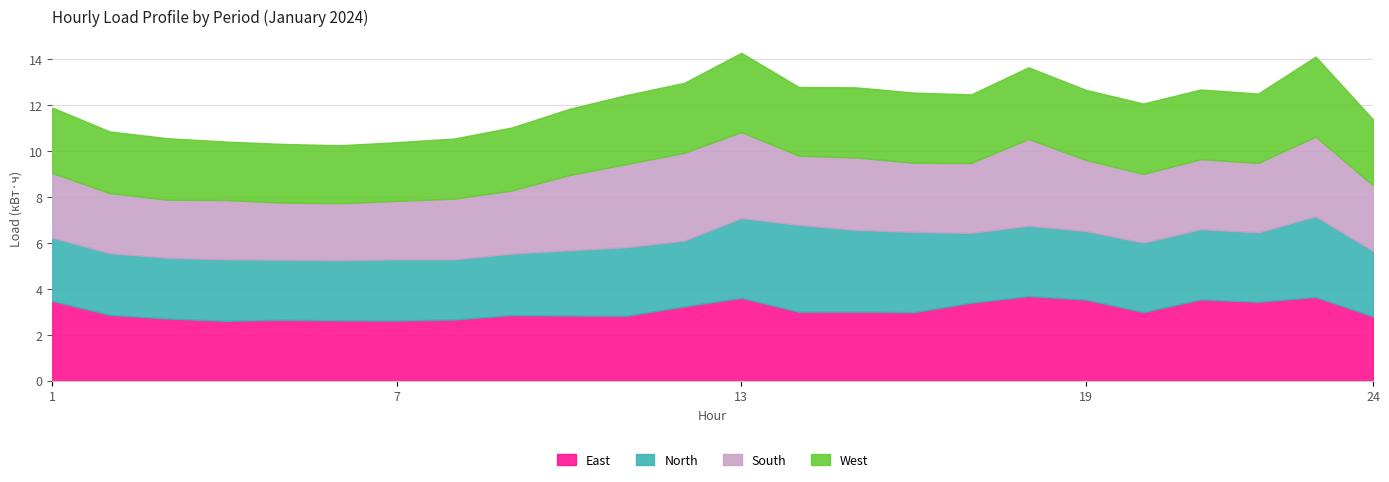

What are all the series names shown in the legend?

East, North, South, West